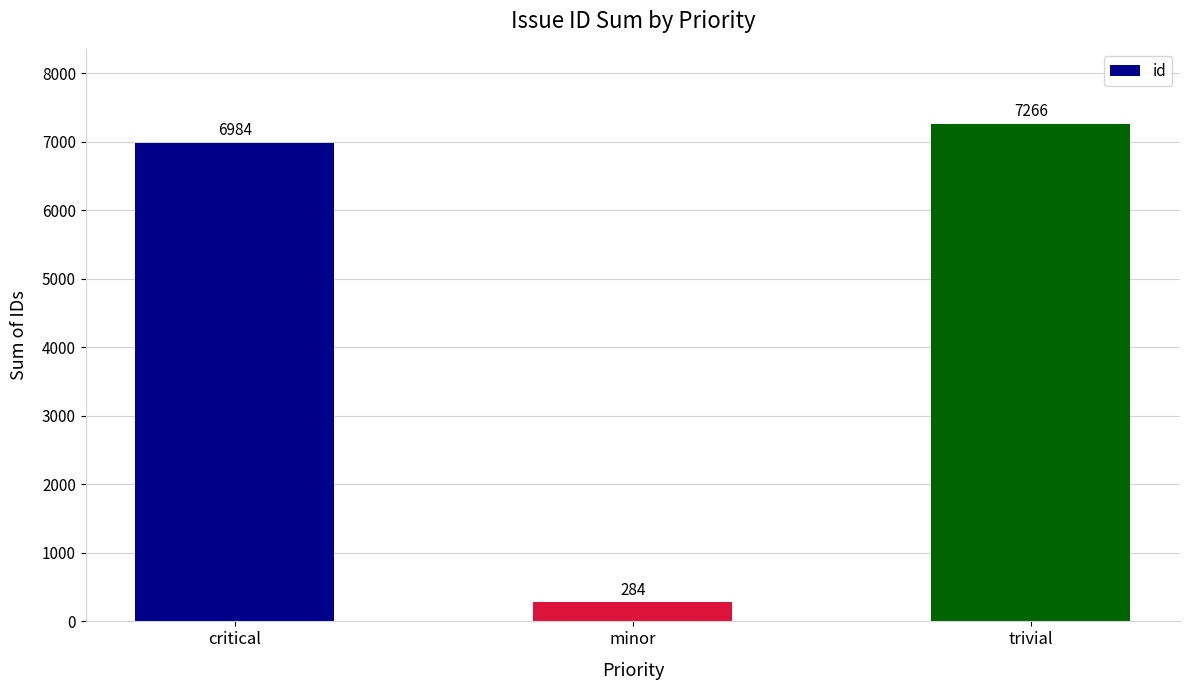

Where is the data nearest to the value 3775?

critical